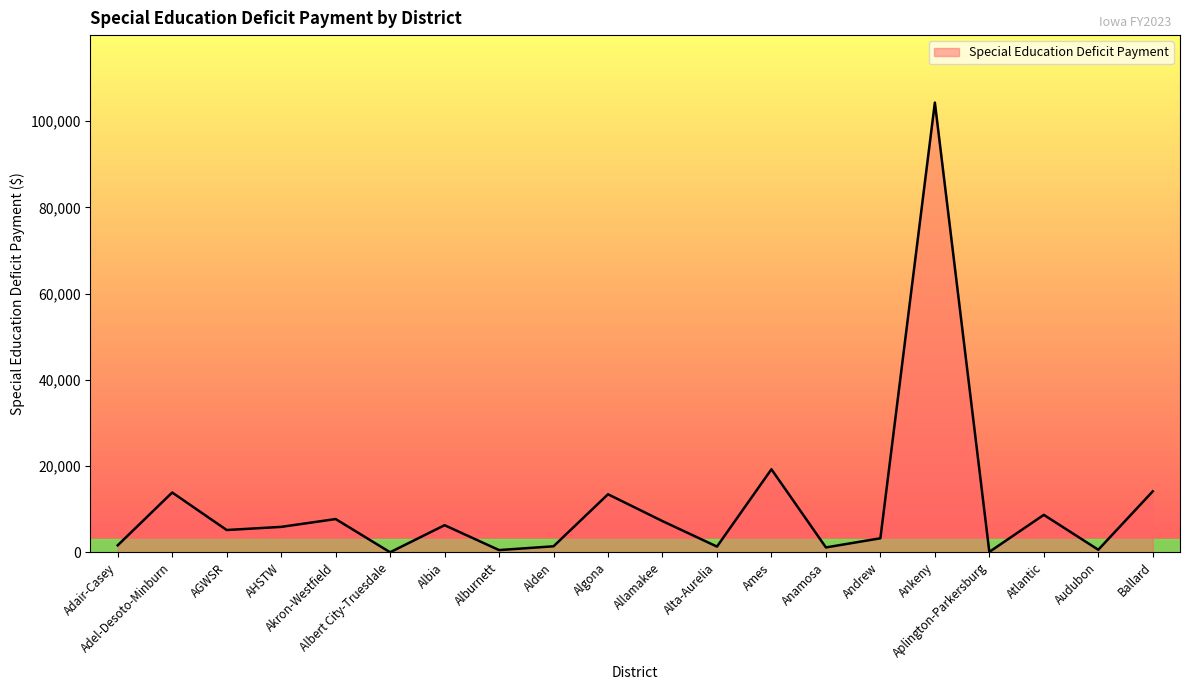

Is it true that the value at Ames is 5360?

False